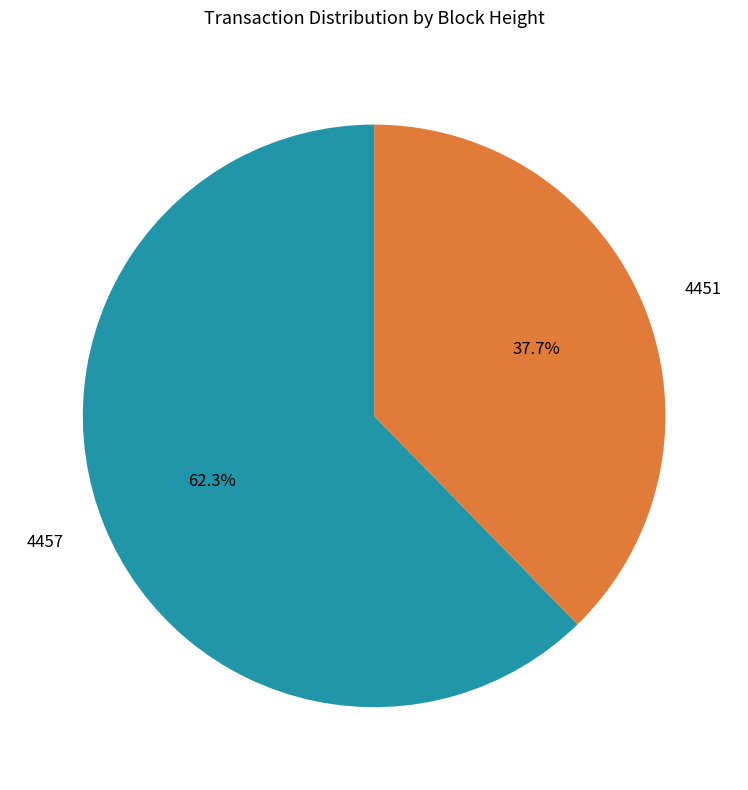

Which has a higher value, 4457 or 4451?

4457